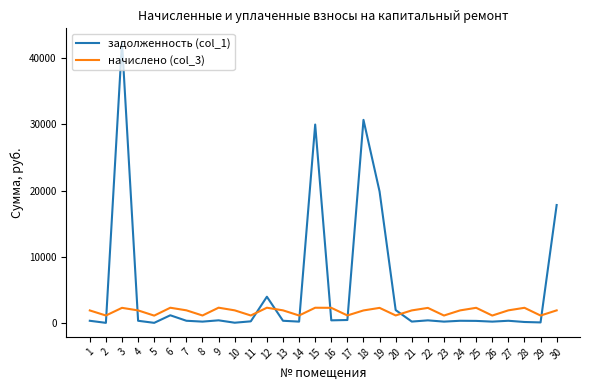

At which category is the sum across all series the highest?

3